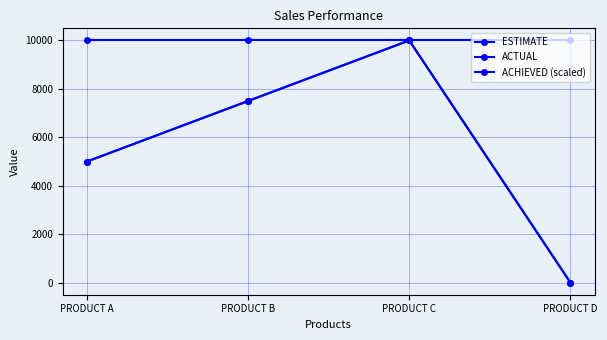

Which series has the largest total across all categories?

ESTIMATE